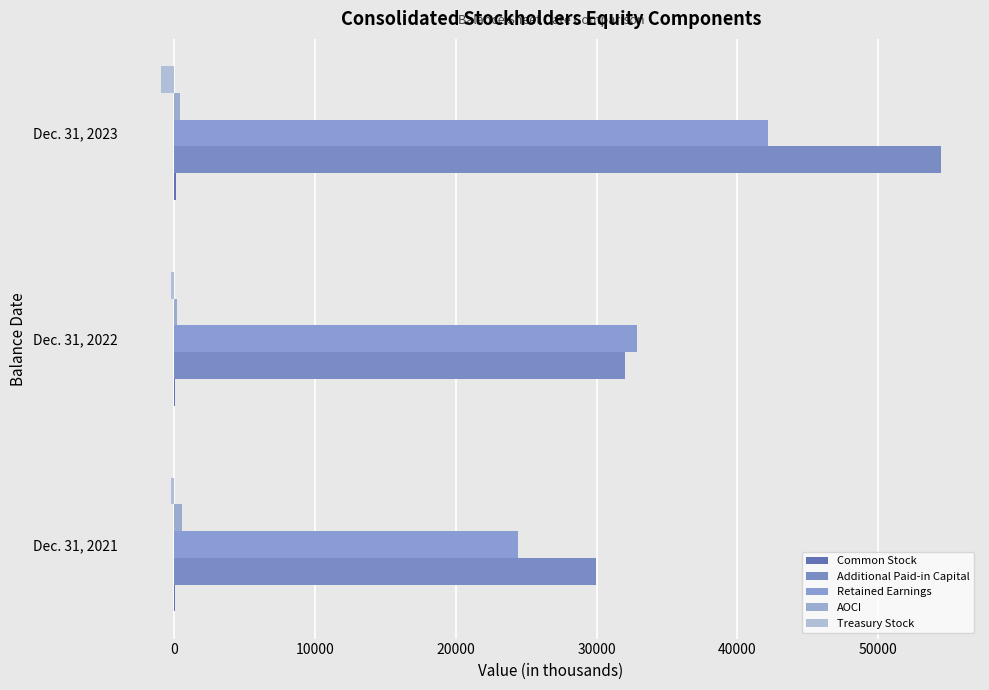

What is the average value of the Common Stock series?

114